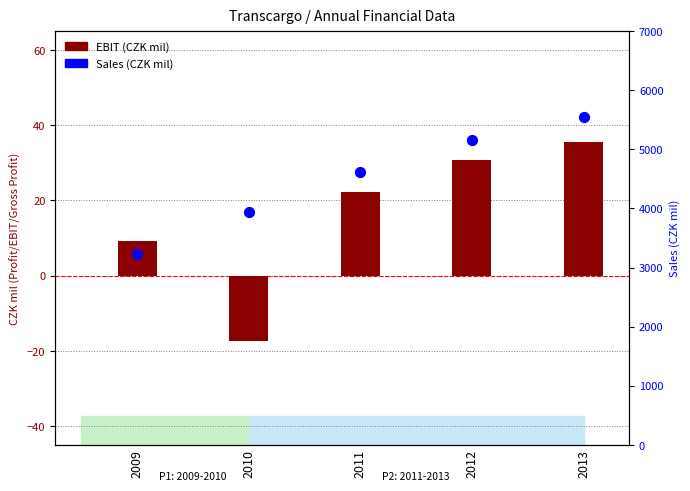

At which category is the sum across all series the highest?

2013